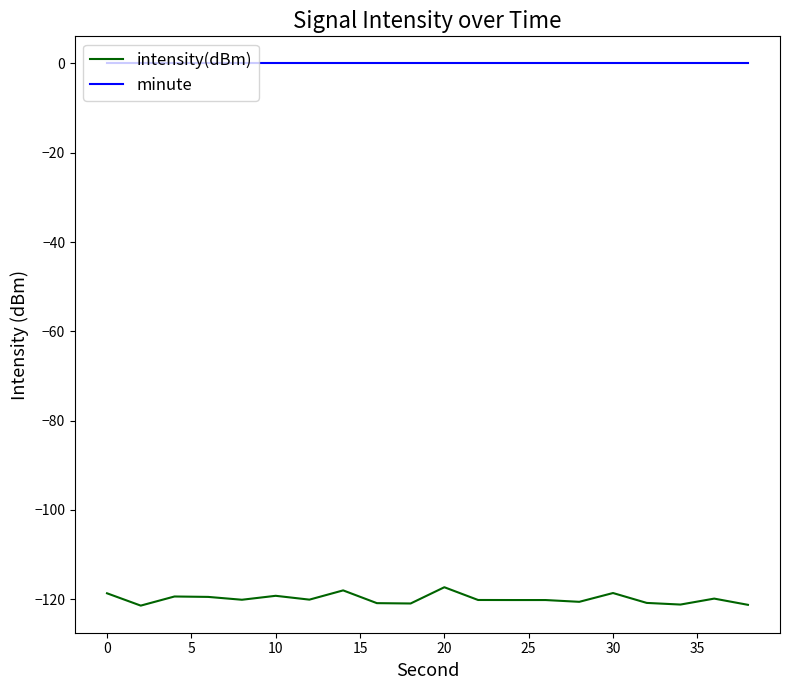

True or false: minute and intensity(dBm) intersect in this chart.

False